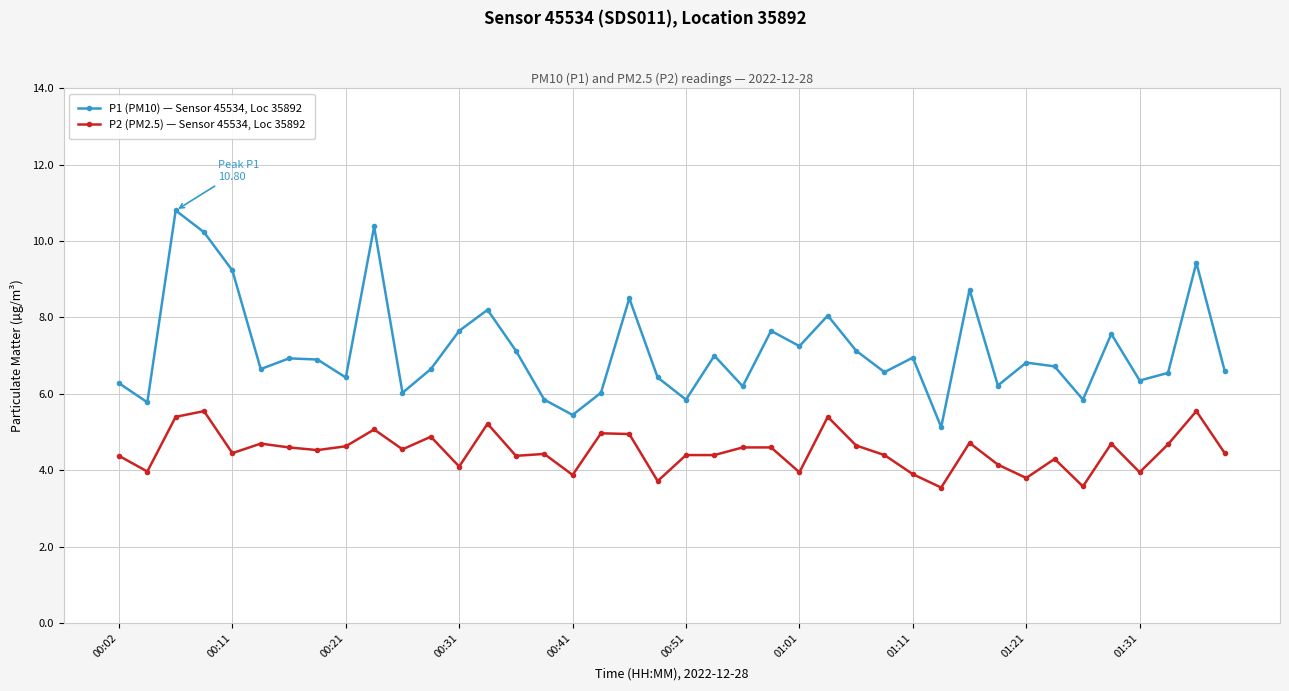

True or false: P1 (PM10) — Sensor 45534, Loc 35892 and P2 (PM2.5) — Sensor 45534, Loc 35892 cross at least once.

False